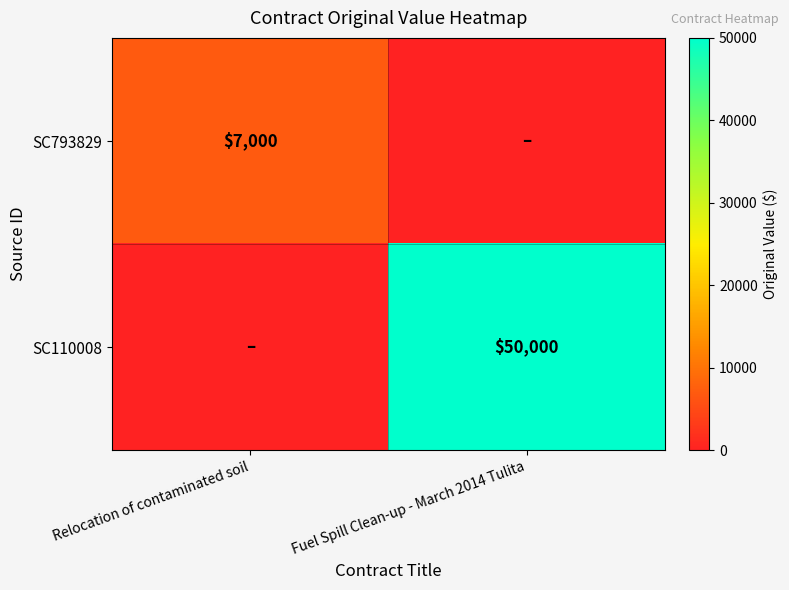

The value of SC793829 at Relocation of contaminated soil is 7000. True or false?

True